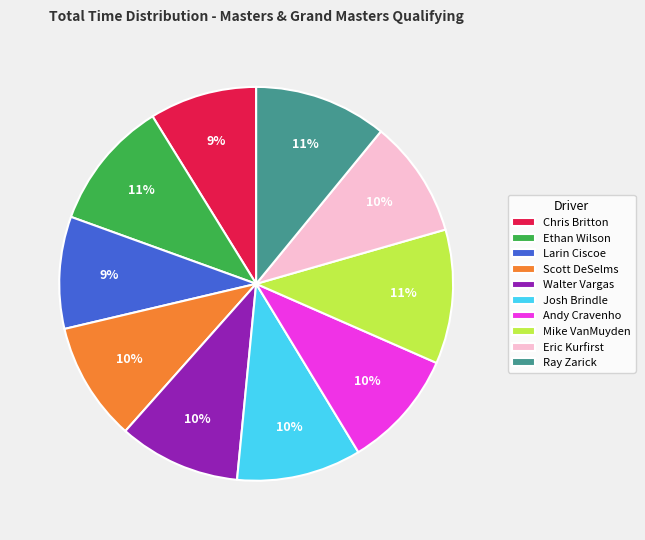

To the nearest percent, what is the difference between the Ray Zarick and Josh Brindle slice percentages?

1%